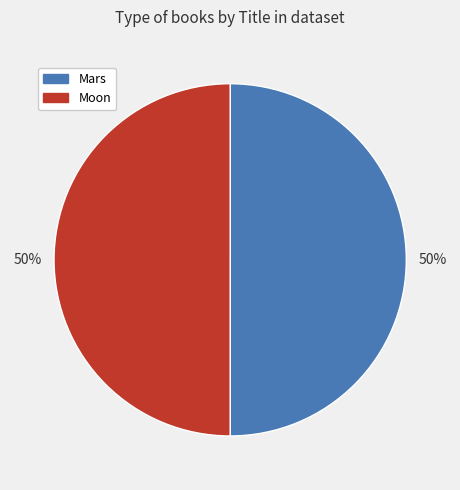

How many slices are in this pie chart?

2